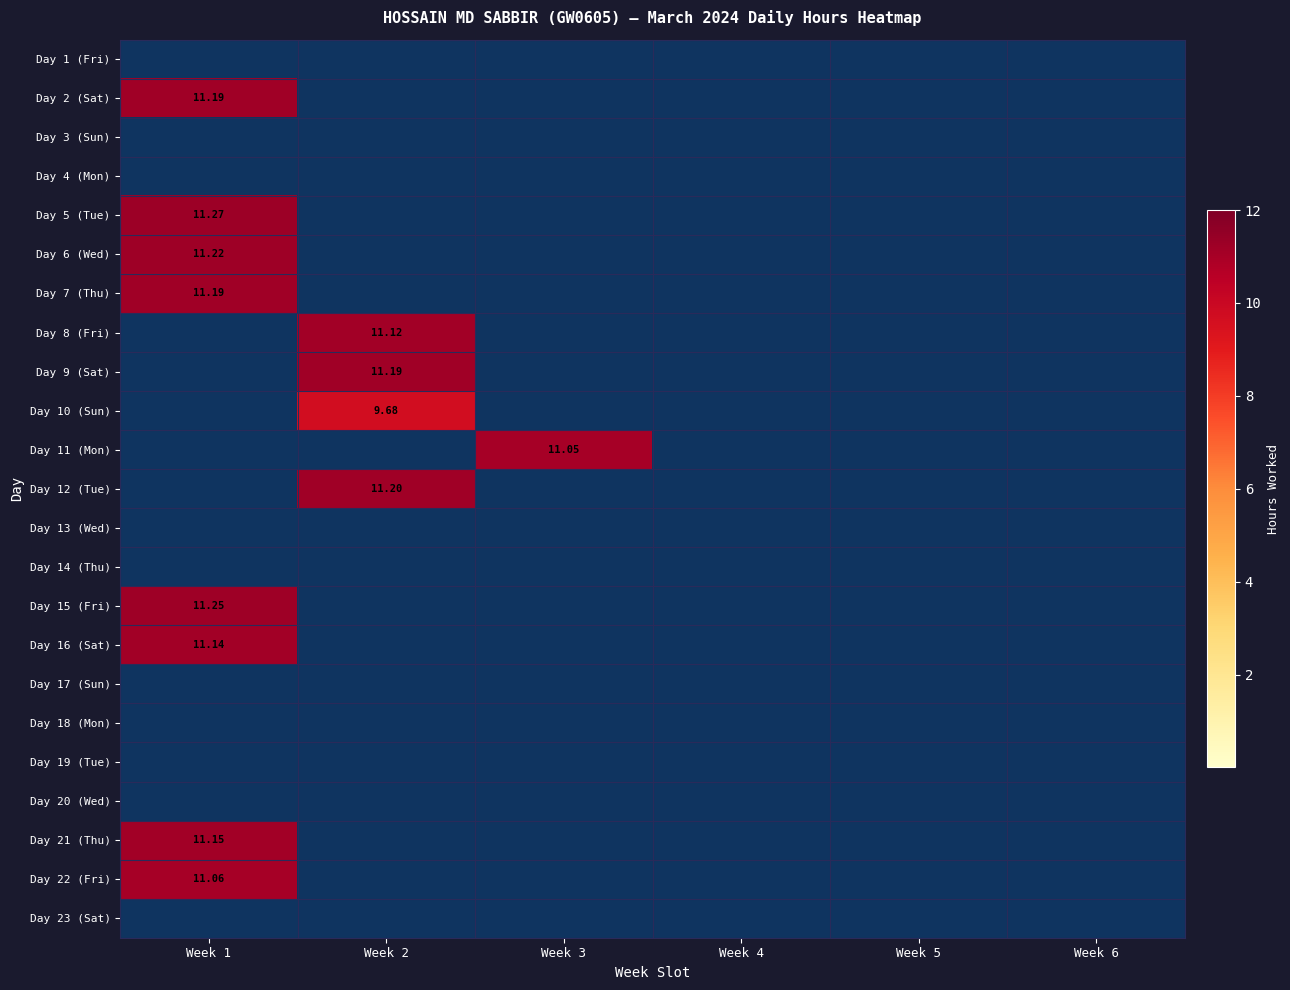

Rank the categories by Day 6 (Wed) value from lowest to highest.

Week 2, Week 3, Week 4, Week 5, Week 6, Week 1